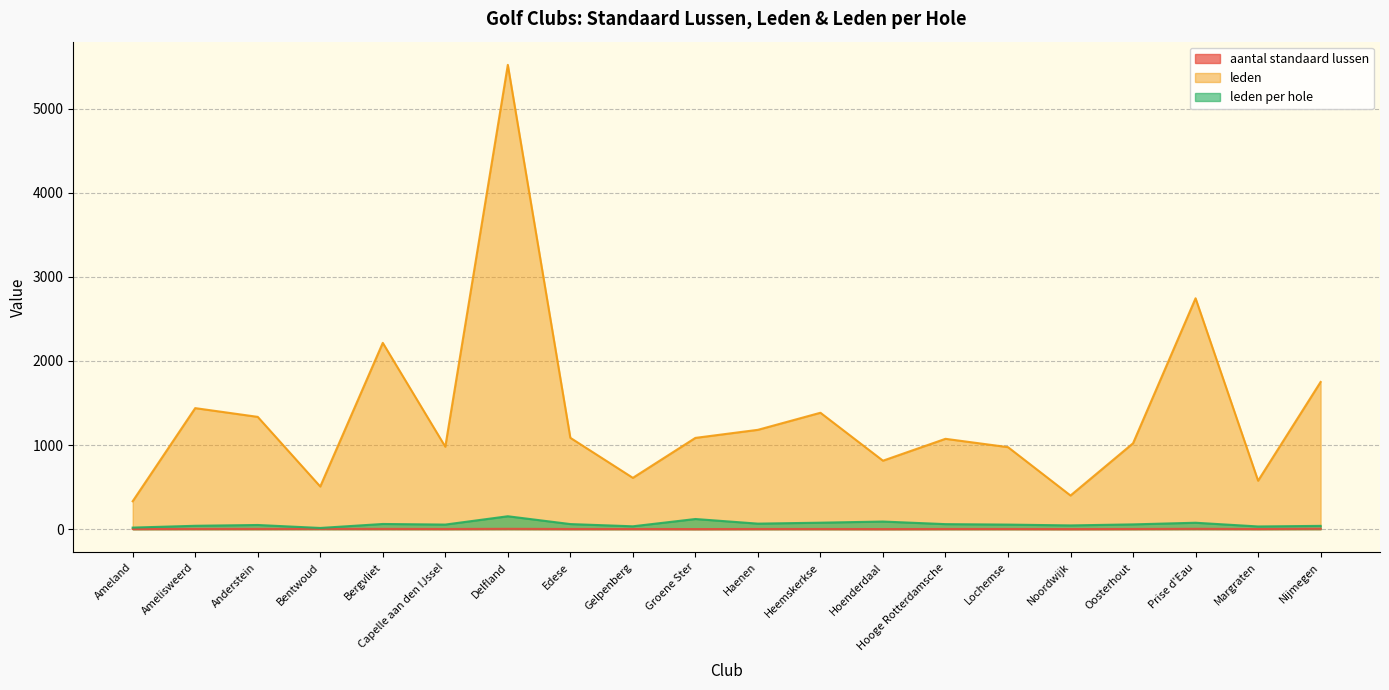

True or false: aantal standaard lussen and leden per hole cross at least once.

False